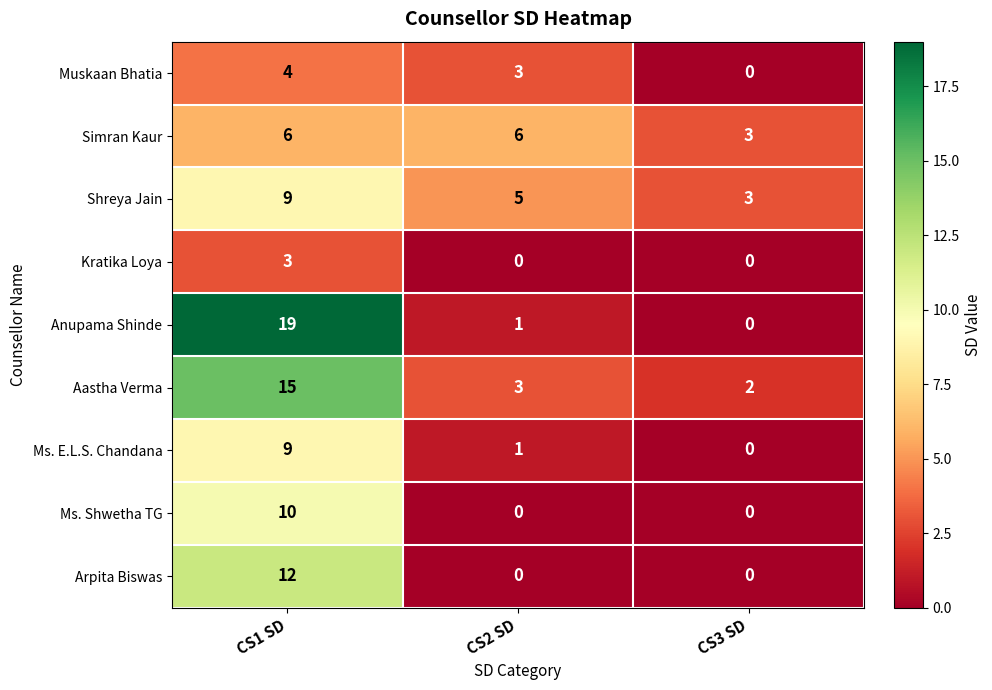

What is the difference between the Ms. E.L.S. Chandana values at CS2 SD and CS1 SD?

8